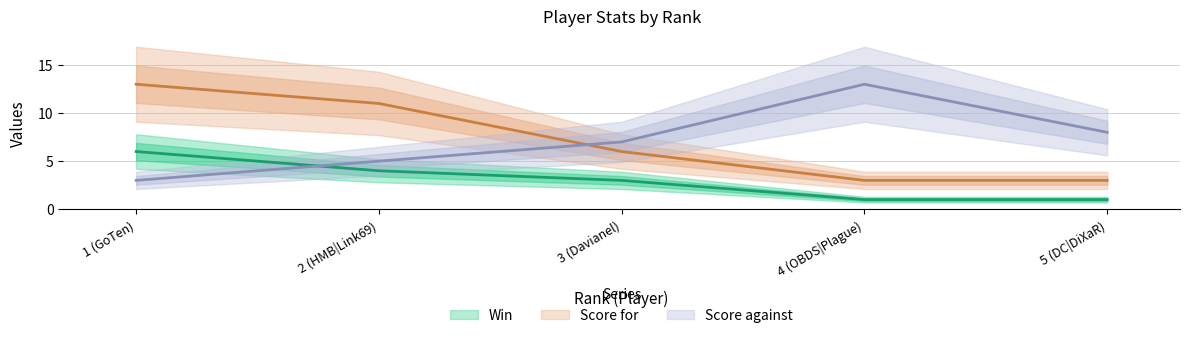

What is the value of the Score for point at the 1st from the left?

13